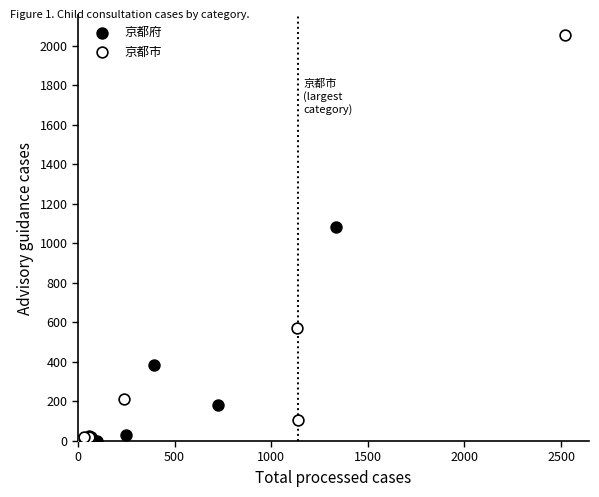

Which series contains the highest Y value?

京都市